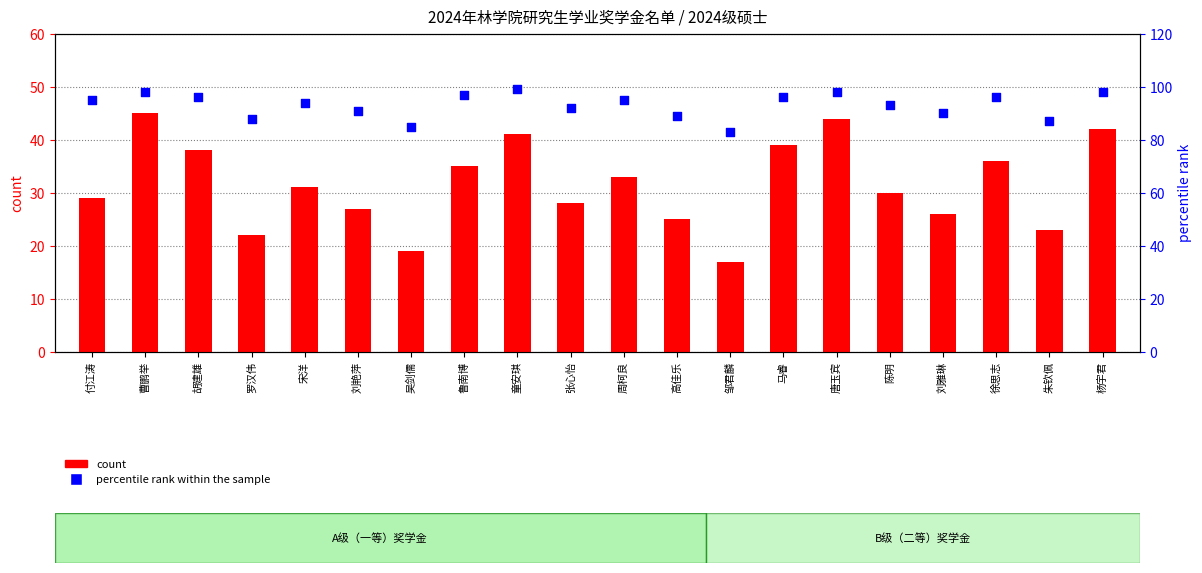

At how many categories does at least one series exceed 78?

20